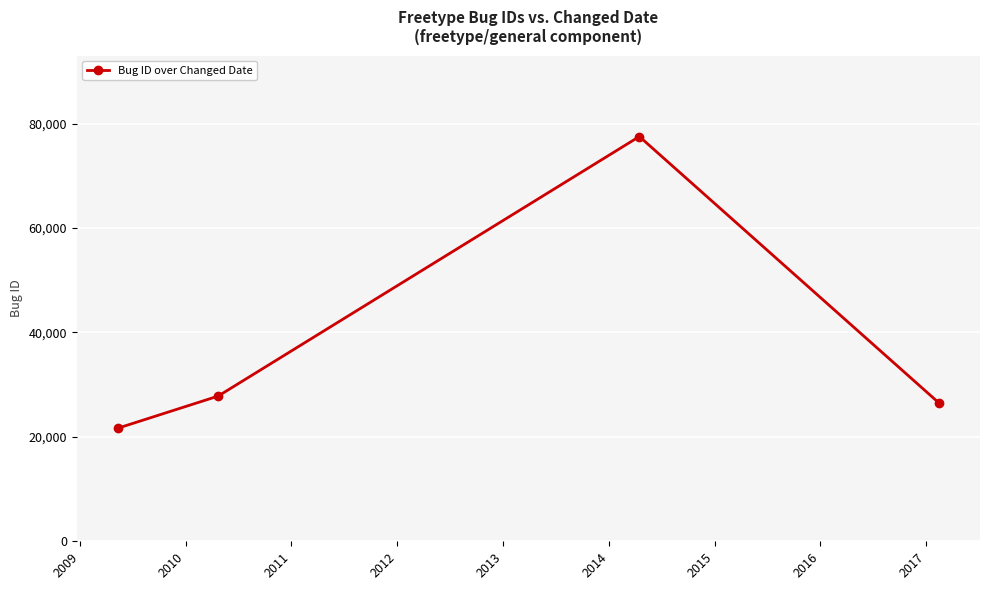

How many values are below 27809?

2